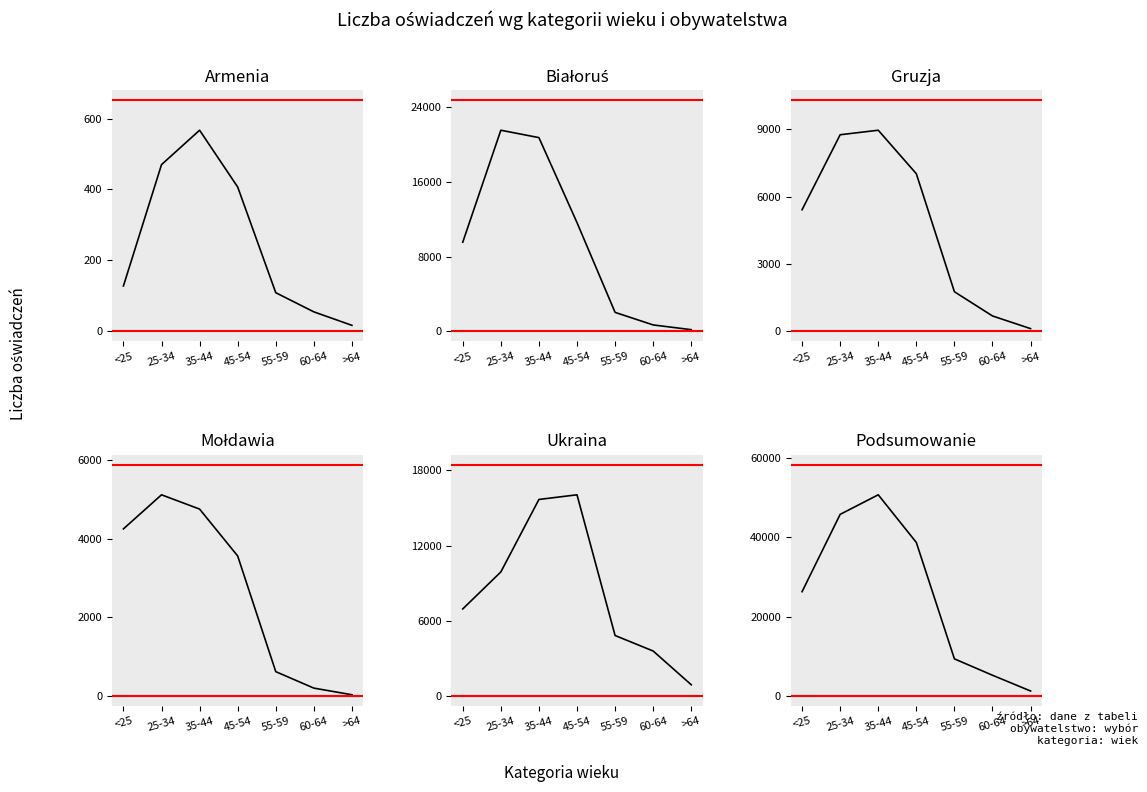

The Mołdawia series shows 5111 at 25-34. True or false?

True